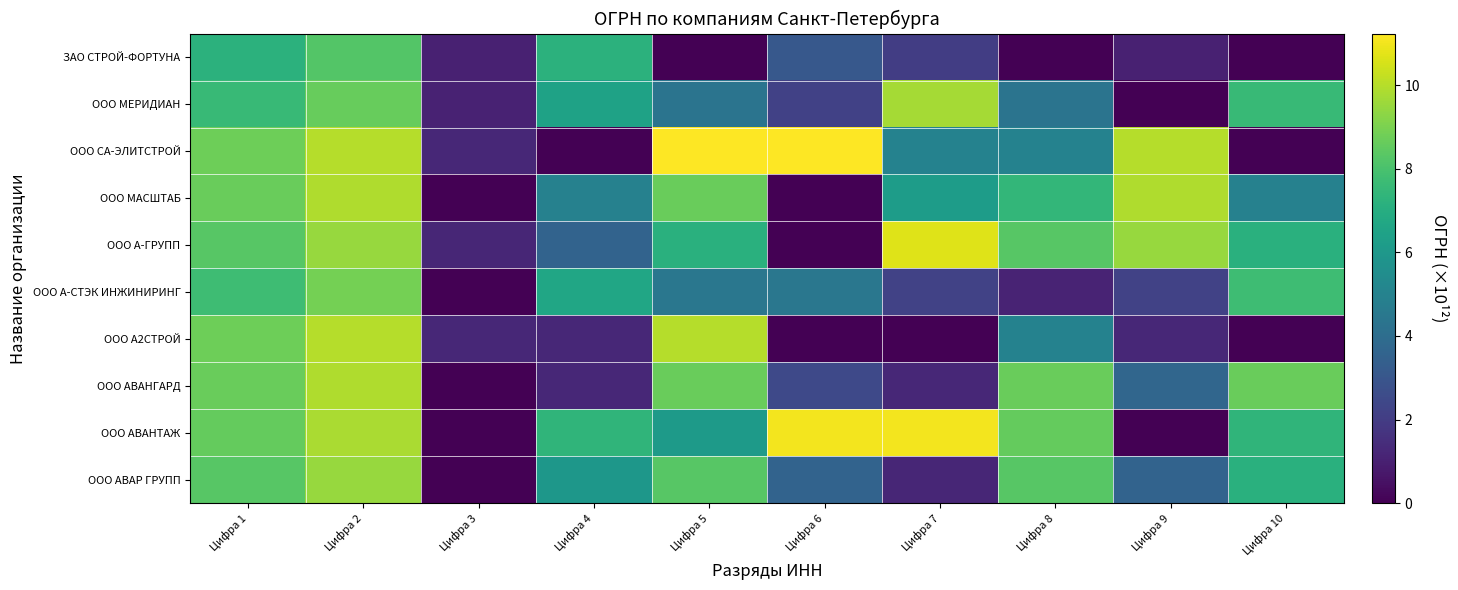

Reading right to left, extract all data points from this chart.

ЗАО СТРОЙ-ФОРТУНА: Цифра 10=0.0	Цифра 9=1.0	Цифра 8=0.0	Цифра 7=2.1	Цифра 6=3.1	Цифра 5=0.0	Цифра 4=7.2	Цифра 3=1.0	Цифра 2=8.2	Цифра 1=7.2
ООО МЕРИДИАН: Цифра 10=7.6	Цифра 9=0.0	Цифра 8=4.3	Цифра 7=9.7	Цифра 6=2.2	Цифра 5=4.3	Цифра 4=6.5	Цифра 3=1.1	Цифра 2=8.6	Цифра 1=7.6
ООО СА-ЭЛИТСТРОЙ: Цифра 10=0.0	Цифра 9=10.0	Цифра 8=5.0	Цифра 7=5.0	Цифра 6=11.2	Цифра 5=11.2	Цифра 4=0.0	Цифра 3=1.2	Цифра 2=10.0	Цифра 1=8.7
ООО МАСШТАБ: Цифра 10=5.0	Цифра 9=9.9	Цифра 8=7.4	Цифра 7=6.2	Цифра 6=0.0	Цифра 5=8.7	Цифра 4=5.0	Цифра 3=0.0	Цифра 2=9.9	Цифра 1=8.7
ООО А-ГРУПП: Цифра 10=7.1	Цифра 9=9.5	Цифра 8=8.3	Цифра 7=10.7	Цифра 6=0.0	Цифра 5=7.1	Цифра 4=3.6	Цифра 3=1.2	Цифра 2=9.5	Цифра 1=8.3
ООО А-СТЭК ИНЖИНИРИНГ: Цифра 10=7.8	Цифра 9=2.2	Цифра 8=1.1	Цифра 7=2.2	Цифра 6=4.4	Цифра 5=4.4	Цифра 4=6.6	Цифра 3=0.0	Цифра 2=8.9	Цифра 1=7.8
ООО А2СТРОЙ: Цифра 10=0.0	Цифра 9=1.2	Цифра 8=5.0	Цифра 7=0.0	Цифра 6=0.0	Цифра 5=10.0	Цифра 4=1.2	Цифра 3=1.2	Цифра 2=10.0	Цифра 1=8.7
ООО АВАНГАРД: Цифра 10=8.7	Цифра 9=3.7	Цифра 8=8.7	Цифра 7=1.2	Цифра 6=2.5	Цифра 5=8.7	Цифра 4=1.2	Цифра 3=0.0	Цифра 2=9.9	Цифра 1=8.7
ООО АВАНТАЖ: Цифра 10=7.4	Цифра 9=0.0	Цифра 8=8.6	Цифра 7=11.1	Цифра 6=11.1	Цифра 5=6.1	Цифра 4=7.4	Цифра 3=0.0	Цифра 2=9.8	Цифра 1=8.6
ООО АВАР ГРУПП: Цифра 10=7.1	Цифра 9=3.6	Цифра 8=8.3	Цифра 7=1.2	Цифра 6=3.6	Цифра 5=8.3	Цифра 4=5.9	Цифра 3=0.0	Цифра 2=9.5	Цифра 1=8.3